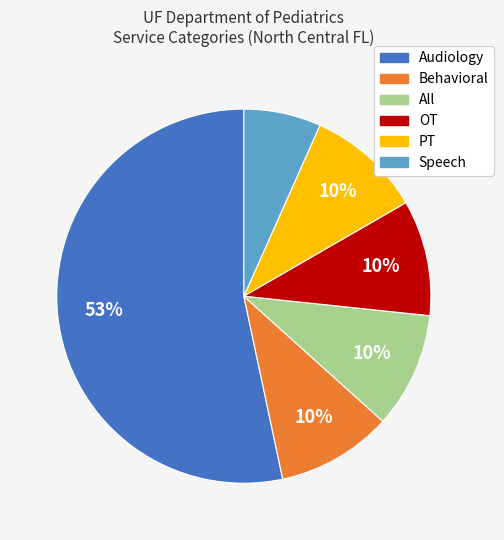

How many slices are in this pie chart?

6